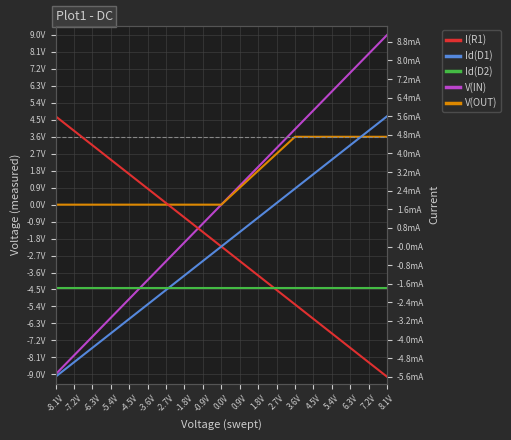

The I(R1) series shows -5.6 at 4.5V. True or false?

False